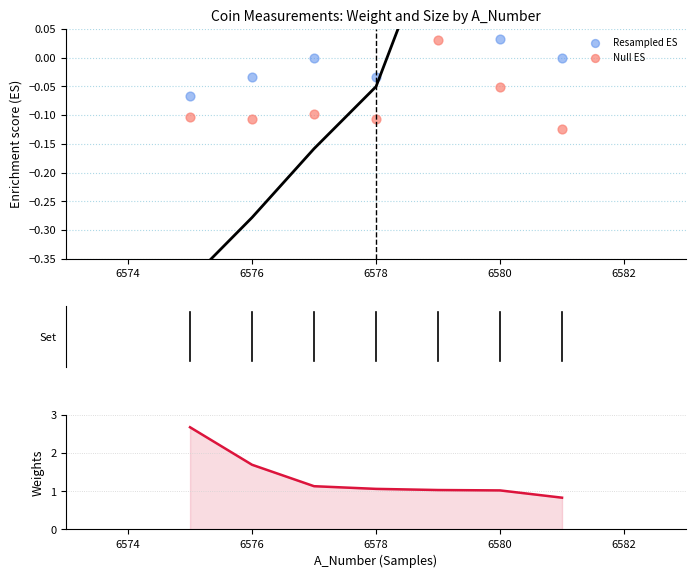

Which series contains the highest Y value?

Weight